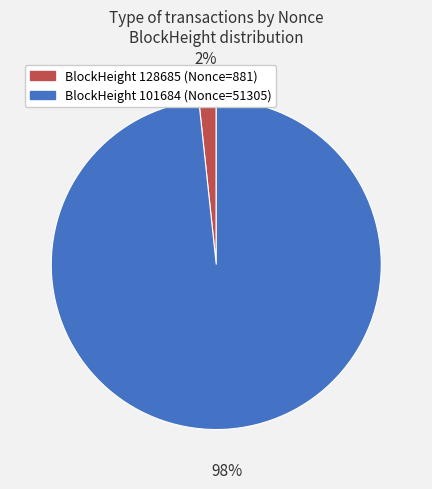

Which slice represents more than half of the pie?

BlockHeight 101684 (Nonce=51305)